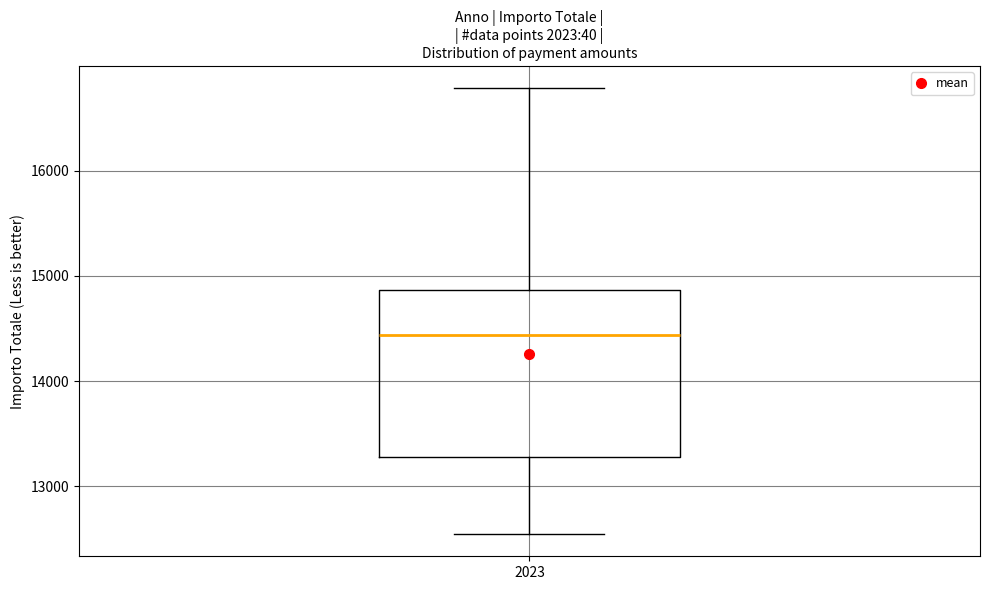

Read this box plot against the y-axis: the position of the median line, the range covered by the box, and the ends of both whiskers. The values are not printed on the chart, so give them approximately, as read against the axis.

median 14400, box 13300 to 14900, whiskers 12500 to 16800